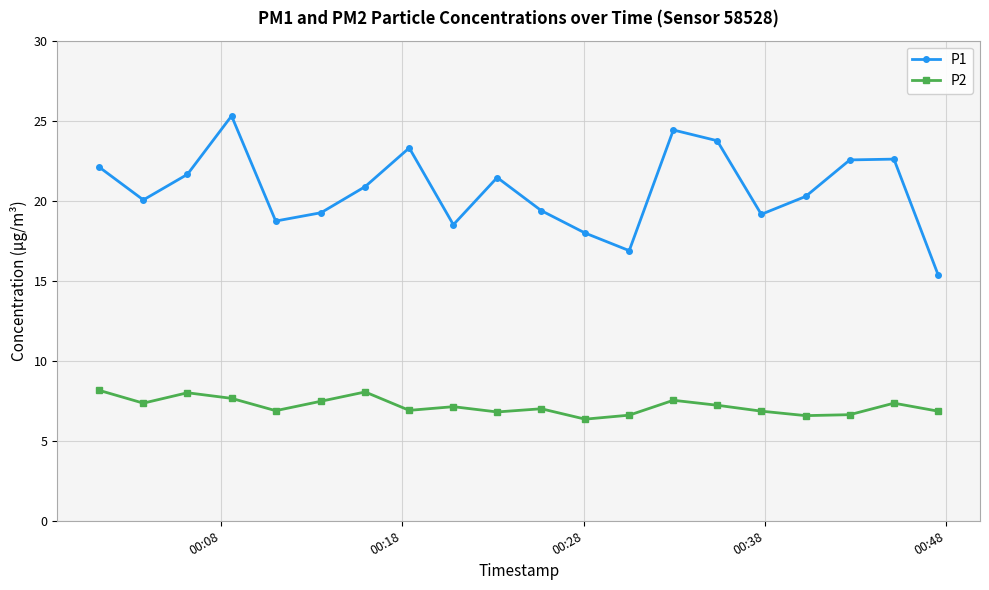

True or false: P2 has more than 1 points higher than both neighbors.

True